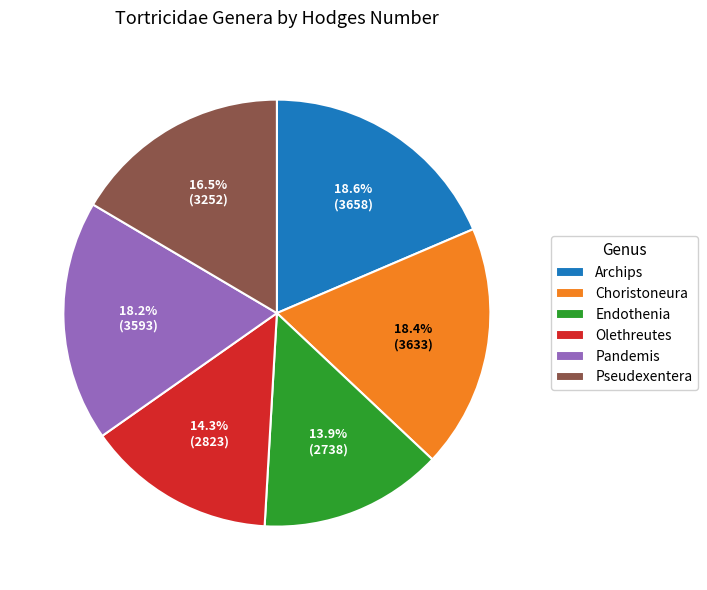

Is Pseudexentera the majority of the pie?

No